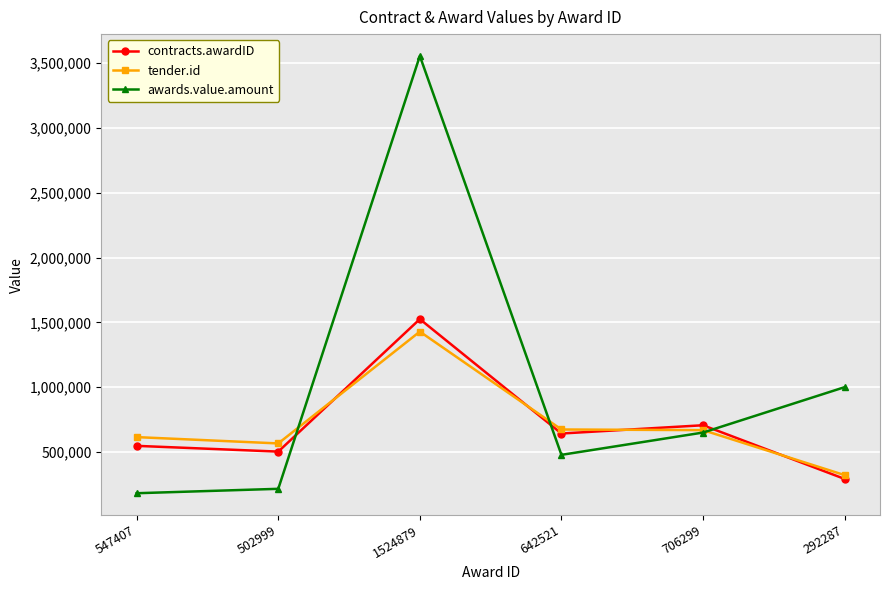

What are all the series names shown in the legend?

contracts.awardID, tender.id, awards.value.amount